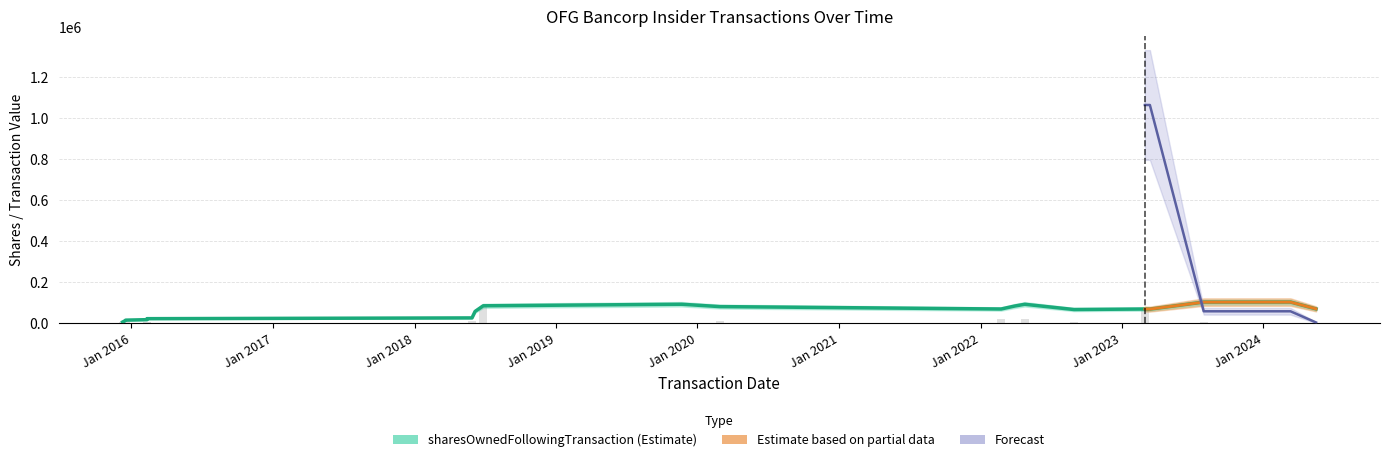

How many series are shown in this chart?

3